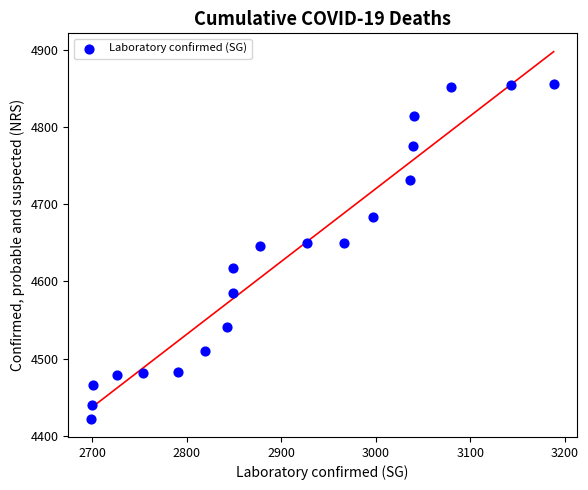

What is the range of X values (max minus min)?

489